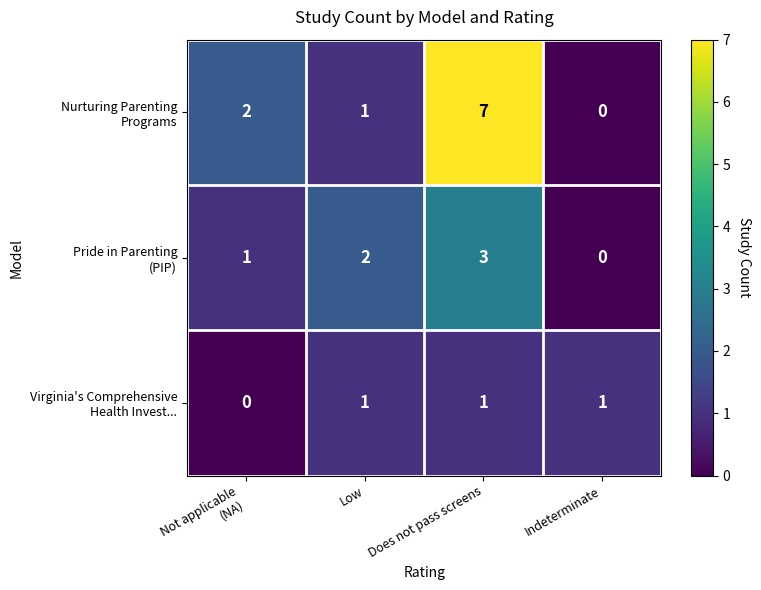

What is the total value across all series at Does not pass screens?

11